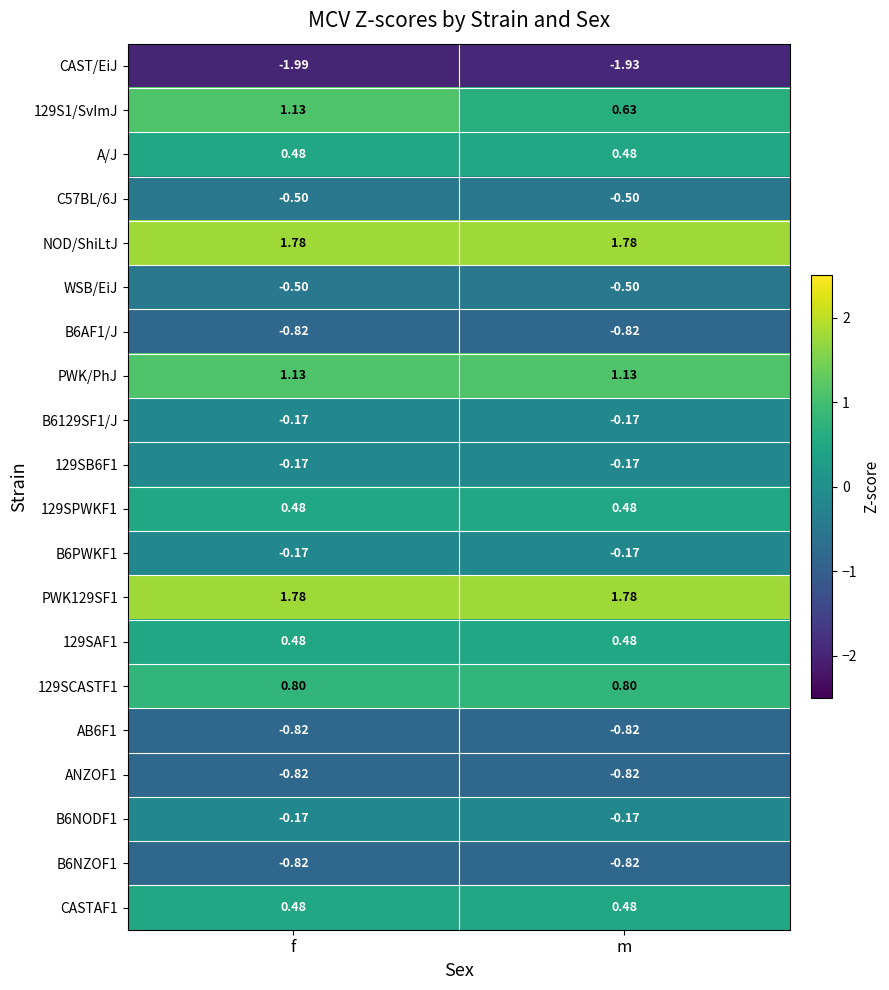

At which category does the chart reach its minimum across all series?

f